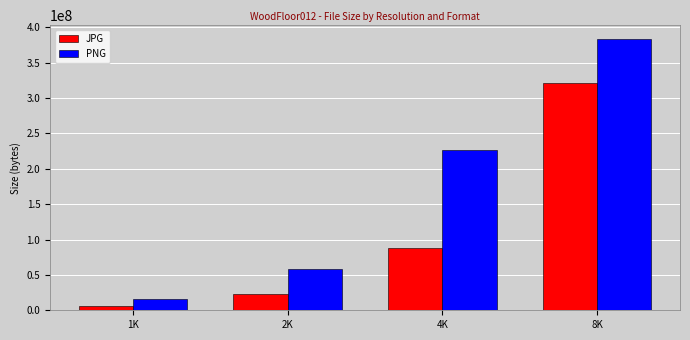

At which label does PNG reach its peak?

8K